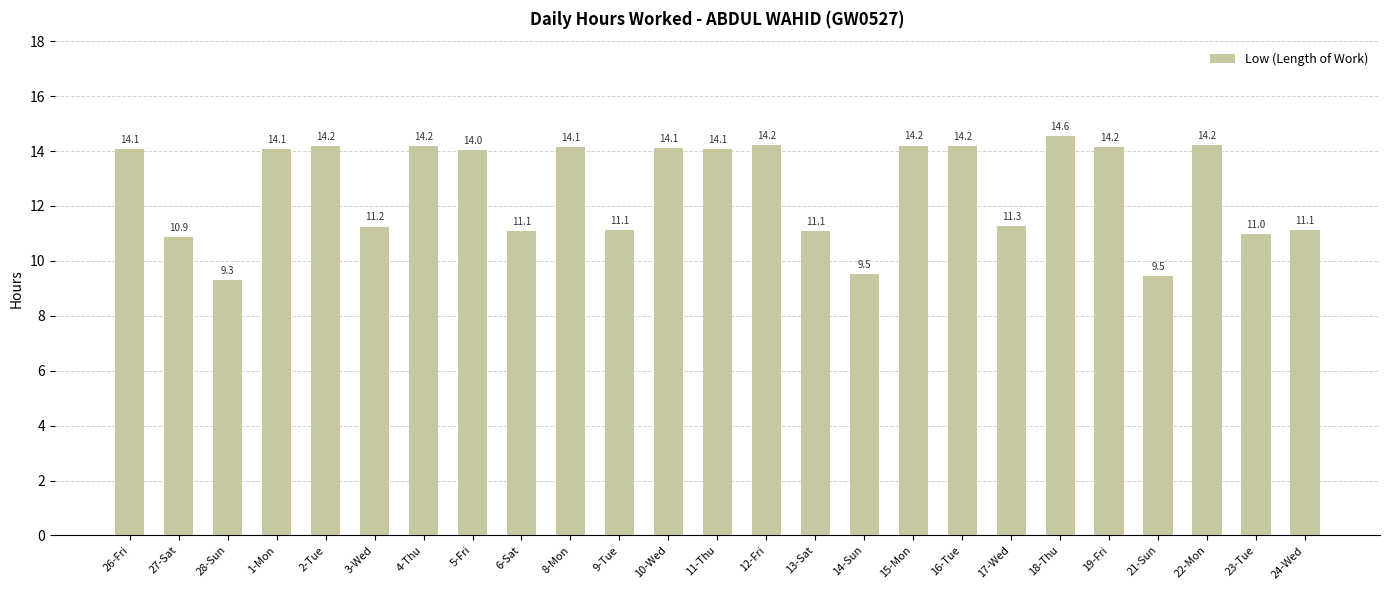

How many bars are there in total?

25